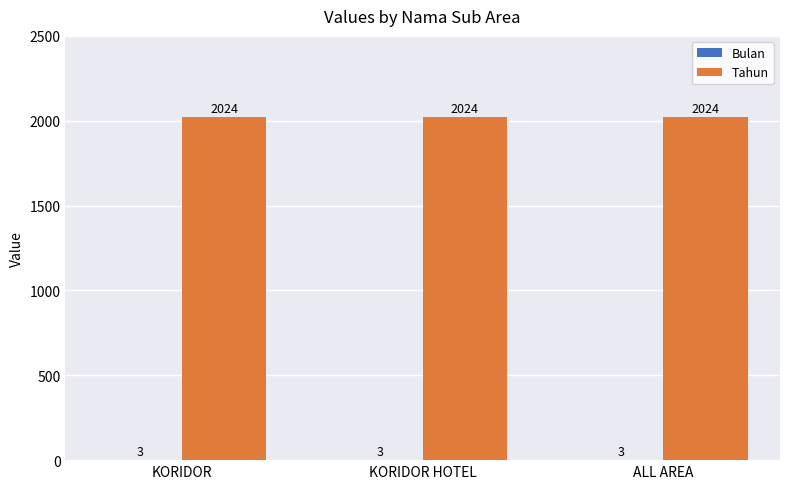

Is it true that Tahun equals 2922 at ALL AREA?

False